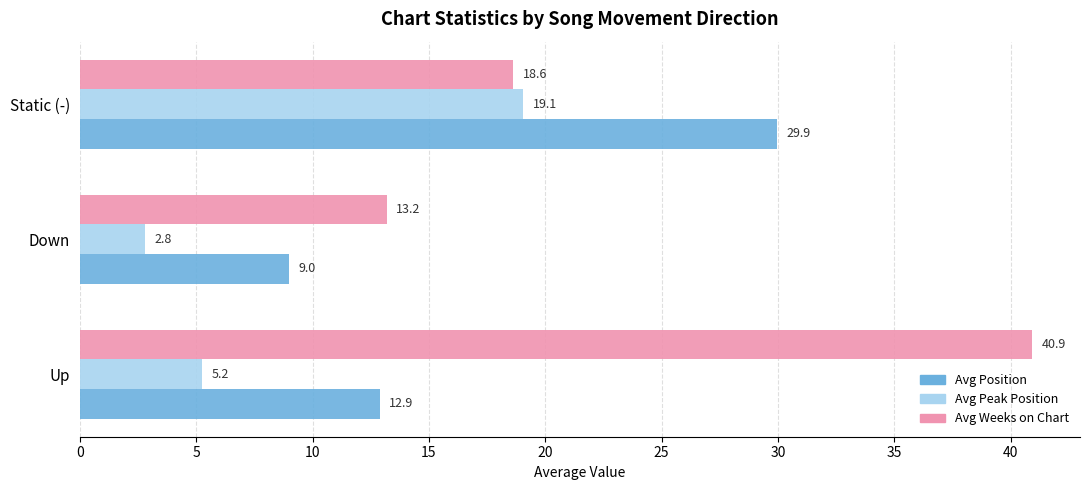

What is the sum of all Avg Peak Position values?

27.1